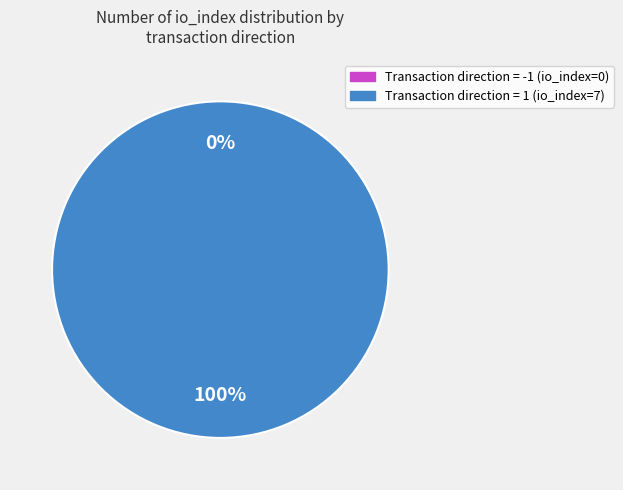

How many slices are in this pie chart?

2